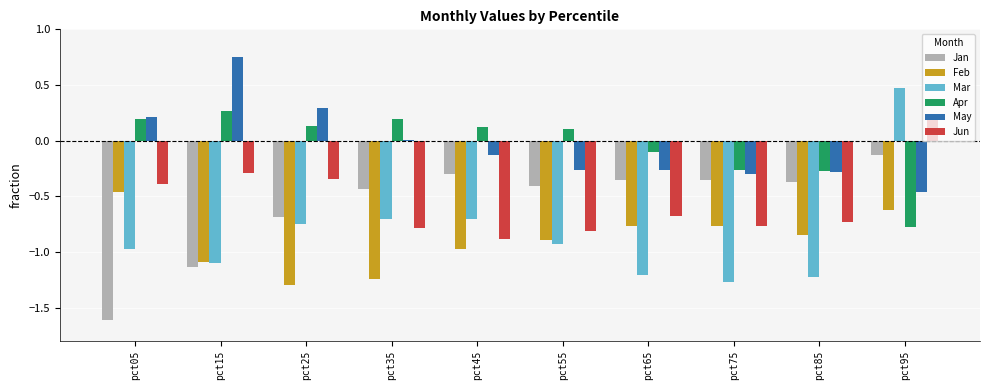

At which category is the sum across all series the highest?

pct95